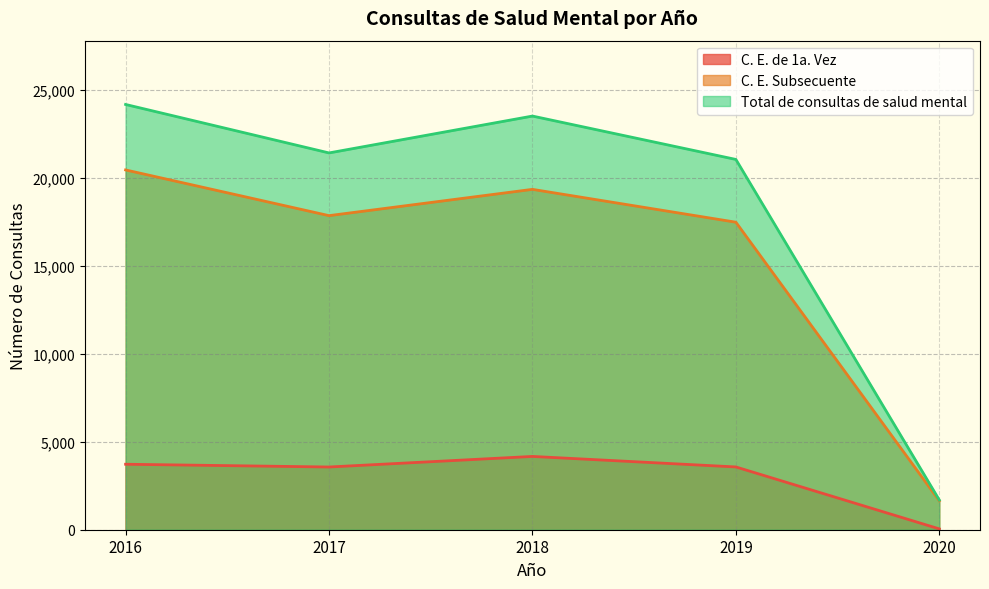

What is the lowest value of the Total de consultas de salud mental series?

1687